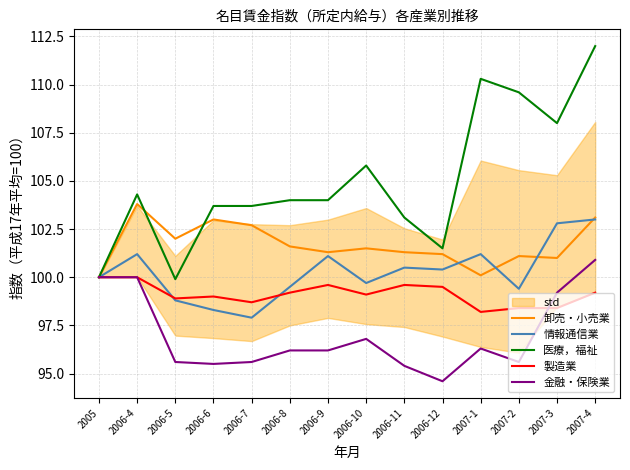

After their last crossing, which series has the higher values: 製造業 or 金融・保険業?

金融・保険業